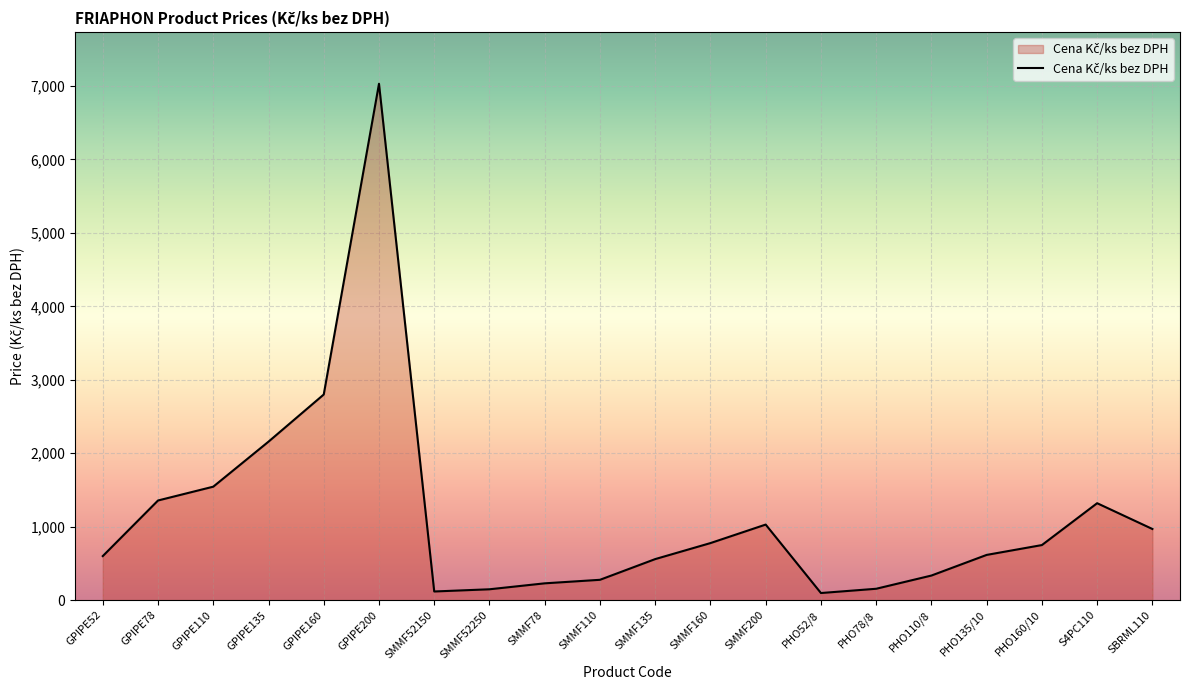

What is the difference between the second highest and minimum values?

2703